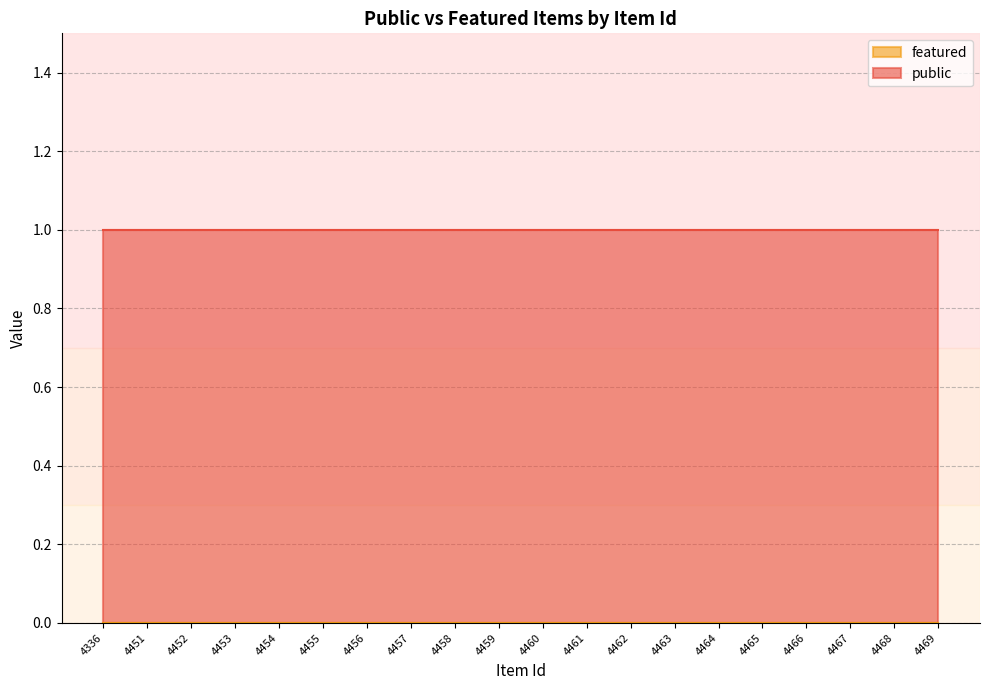

Which series has the largest total across all categories?

public